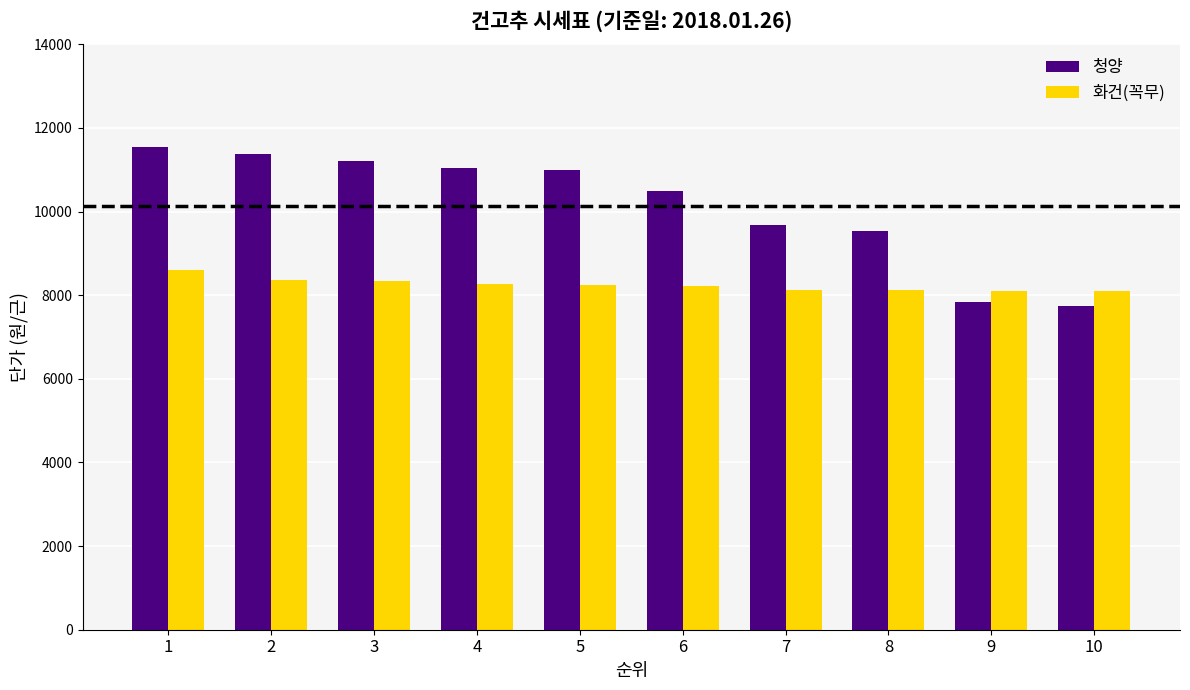

List the series in order of their overall mean, lowest first.

화건(꼭무), 청양